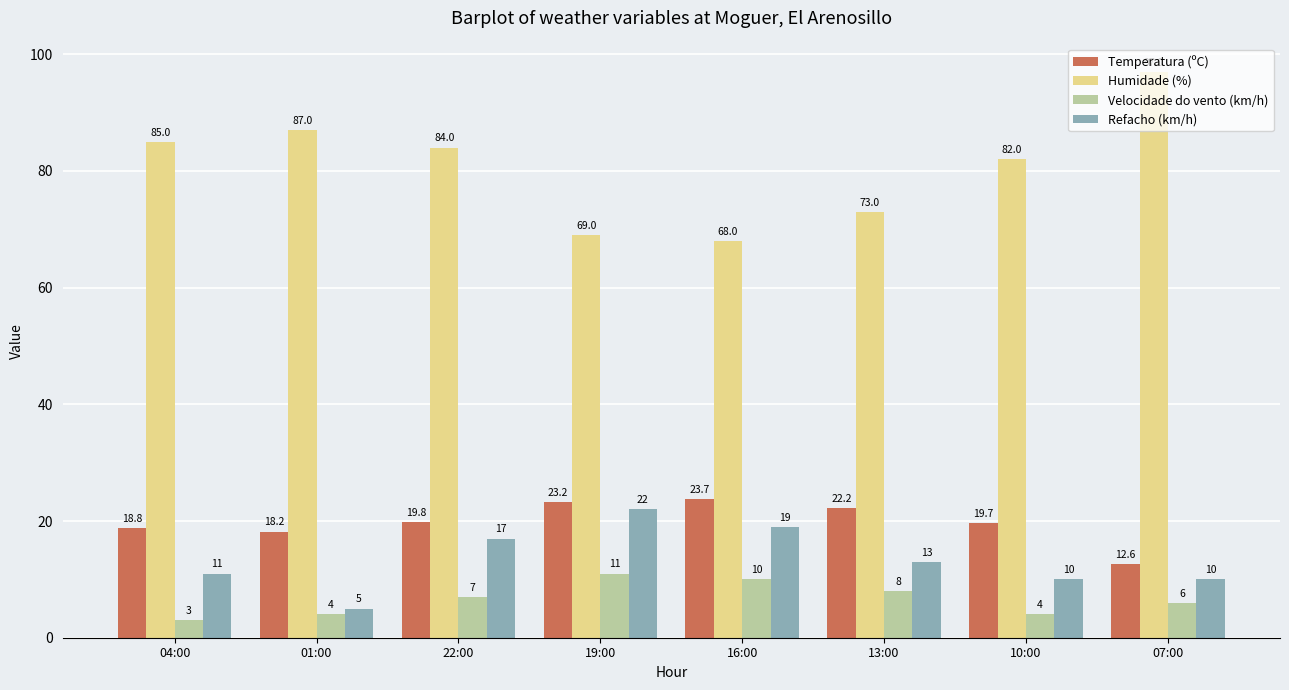

Count the Velocidade do vento (km/h) values in the range 4 to 10.

6